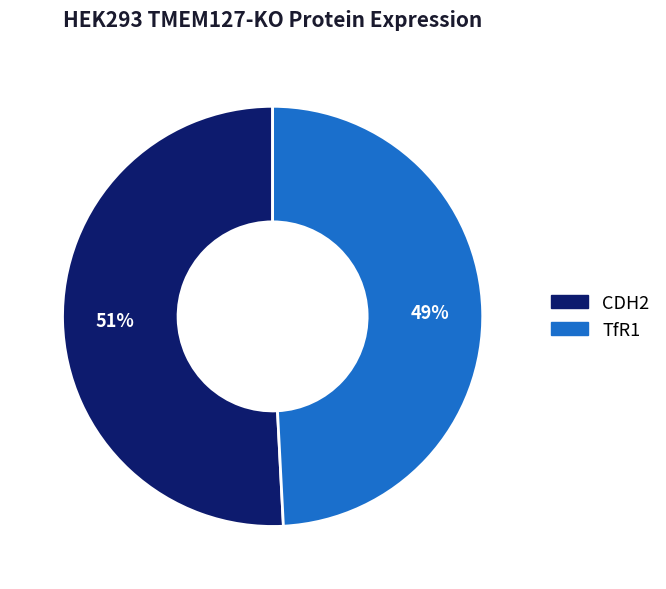

Rank the categories by value from highest to lowest.

CDH2, TfR1